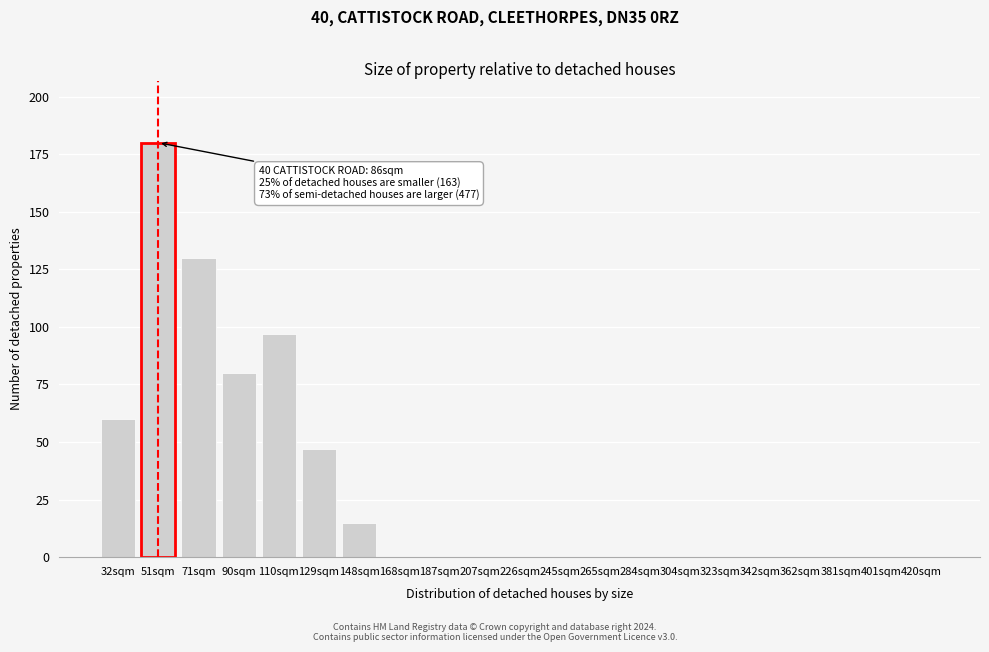

Reading right to left, what are all the values shown in this chart?

420sqm=0	401sqm=0	381sqm=0	362sqm=0	342sqm=0	323sqm=0	304sqm=0	284sqm=0	265sqm=0	245sqm=0	226sqm=0	207sqm=0	187sqm=0	168sqm=0	148sqm=15	129sqm=47	110sqm=97	90sqm=80	71sqm=130	51sqm=180	32sqm=60